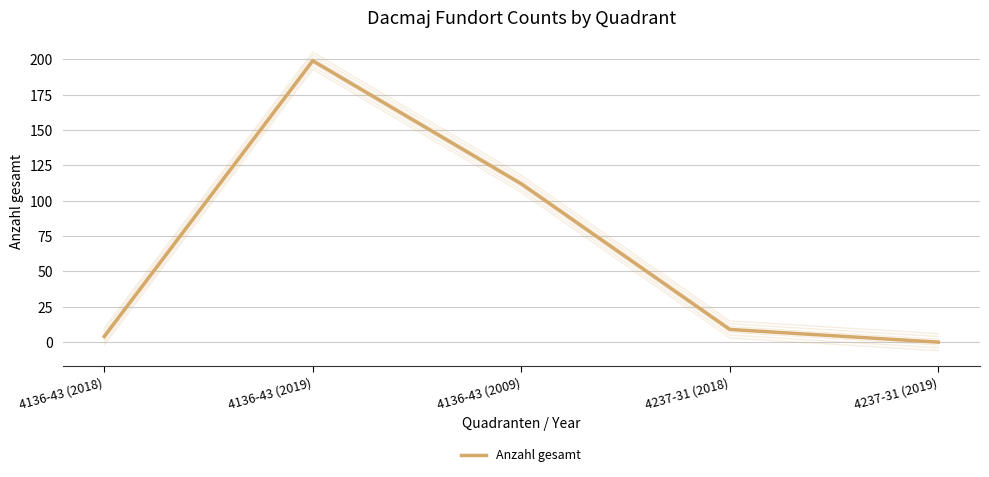

Where is the first local maximum?

4136-43 (2019)